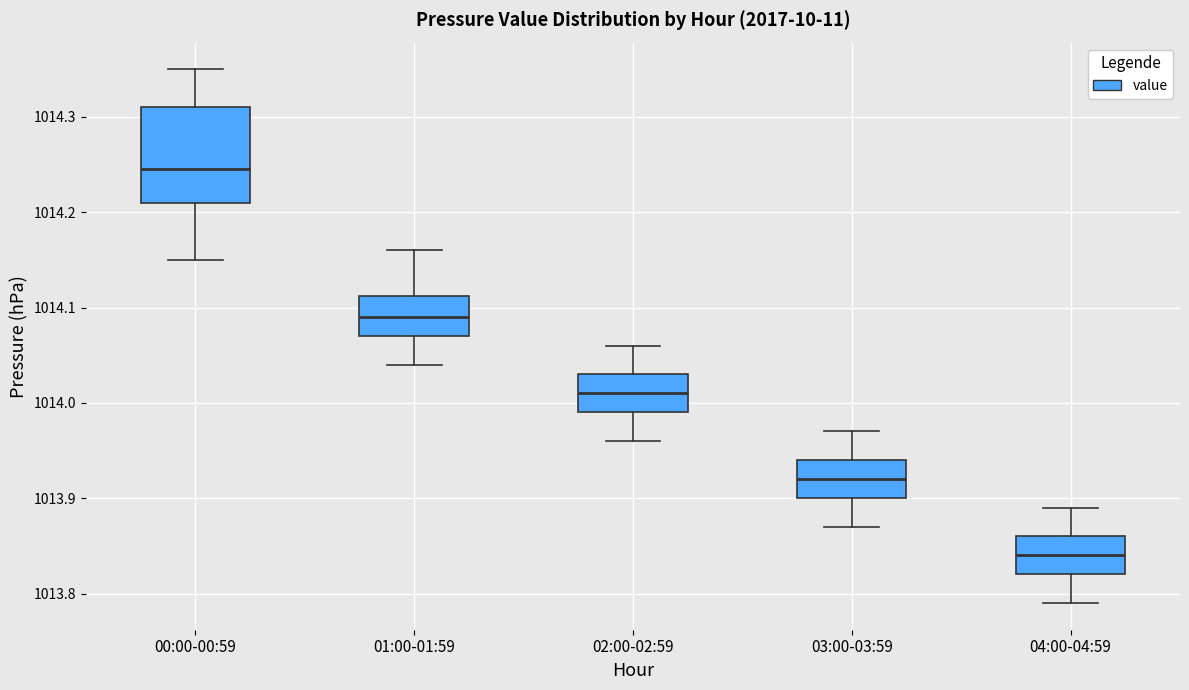

Where does the lower whisker of the box for 03:00-03:59 end on the y-axis? The values are not printed on the chart, so give them approximately, as read against the axis.

1013.87